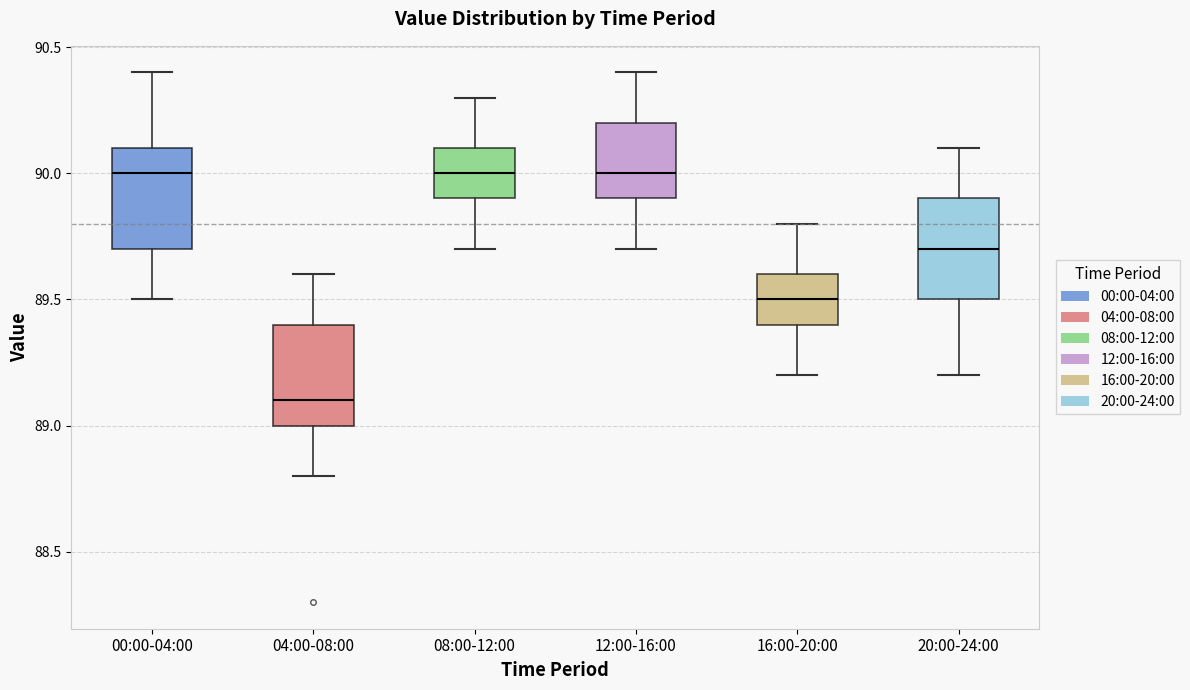

Where does the median line of the box for 00:00-04:00 sit on the y-axis? The values are not printed on the chart, so give them approximately, as read against the axis.

90.0